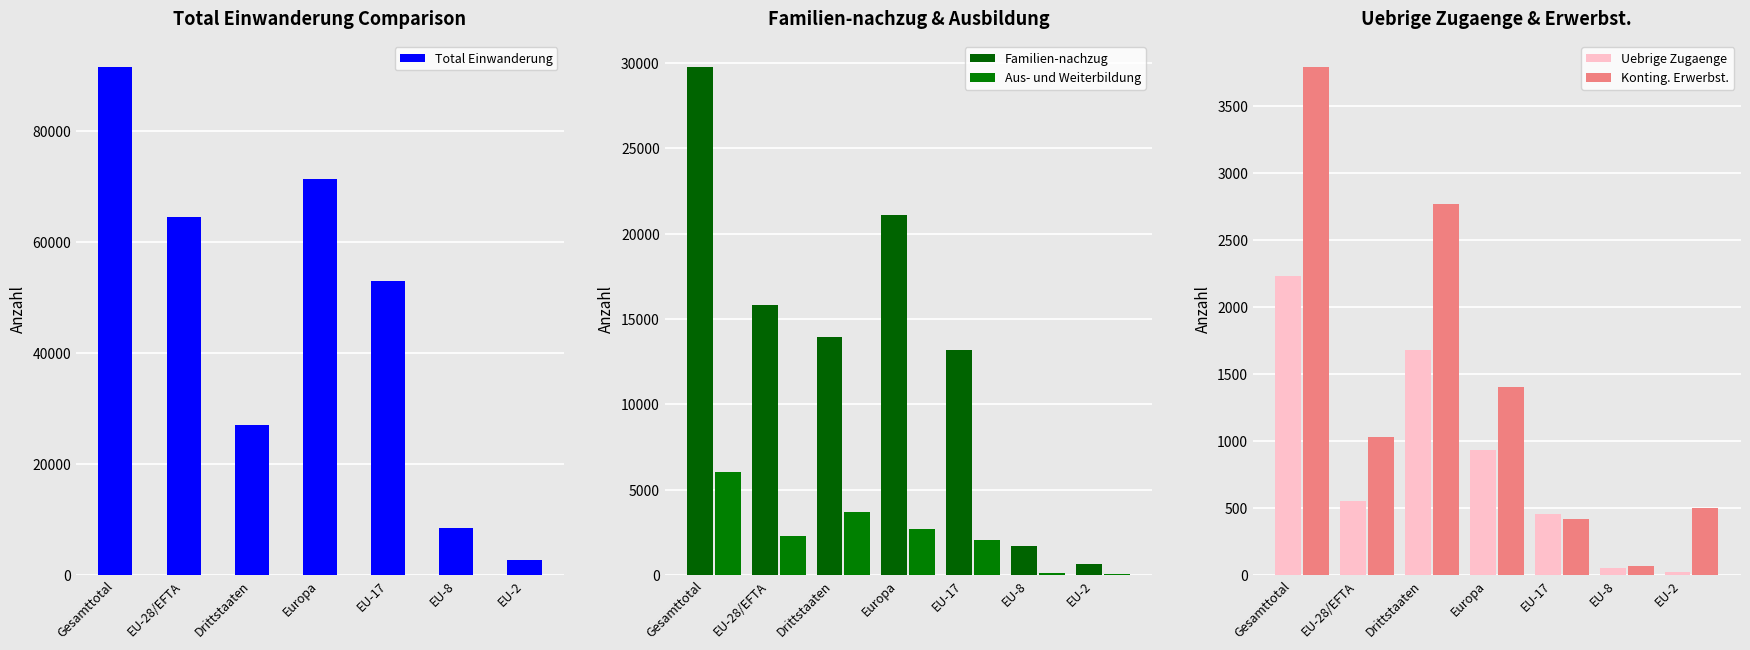

How many categories are shown in the chart?

7